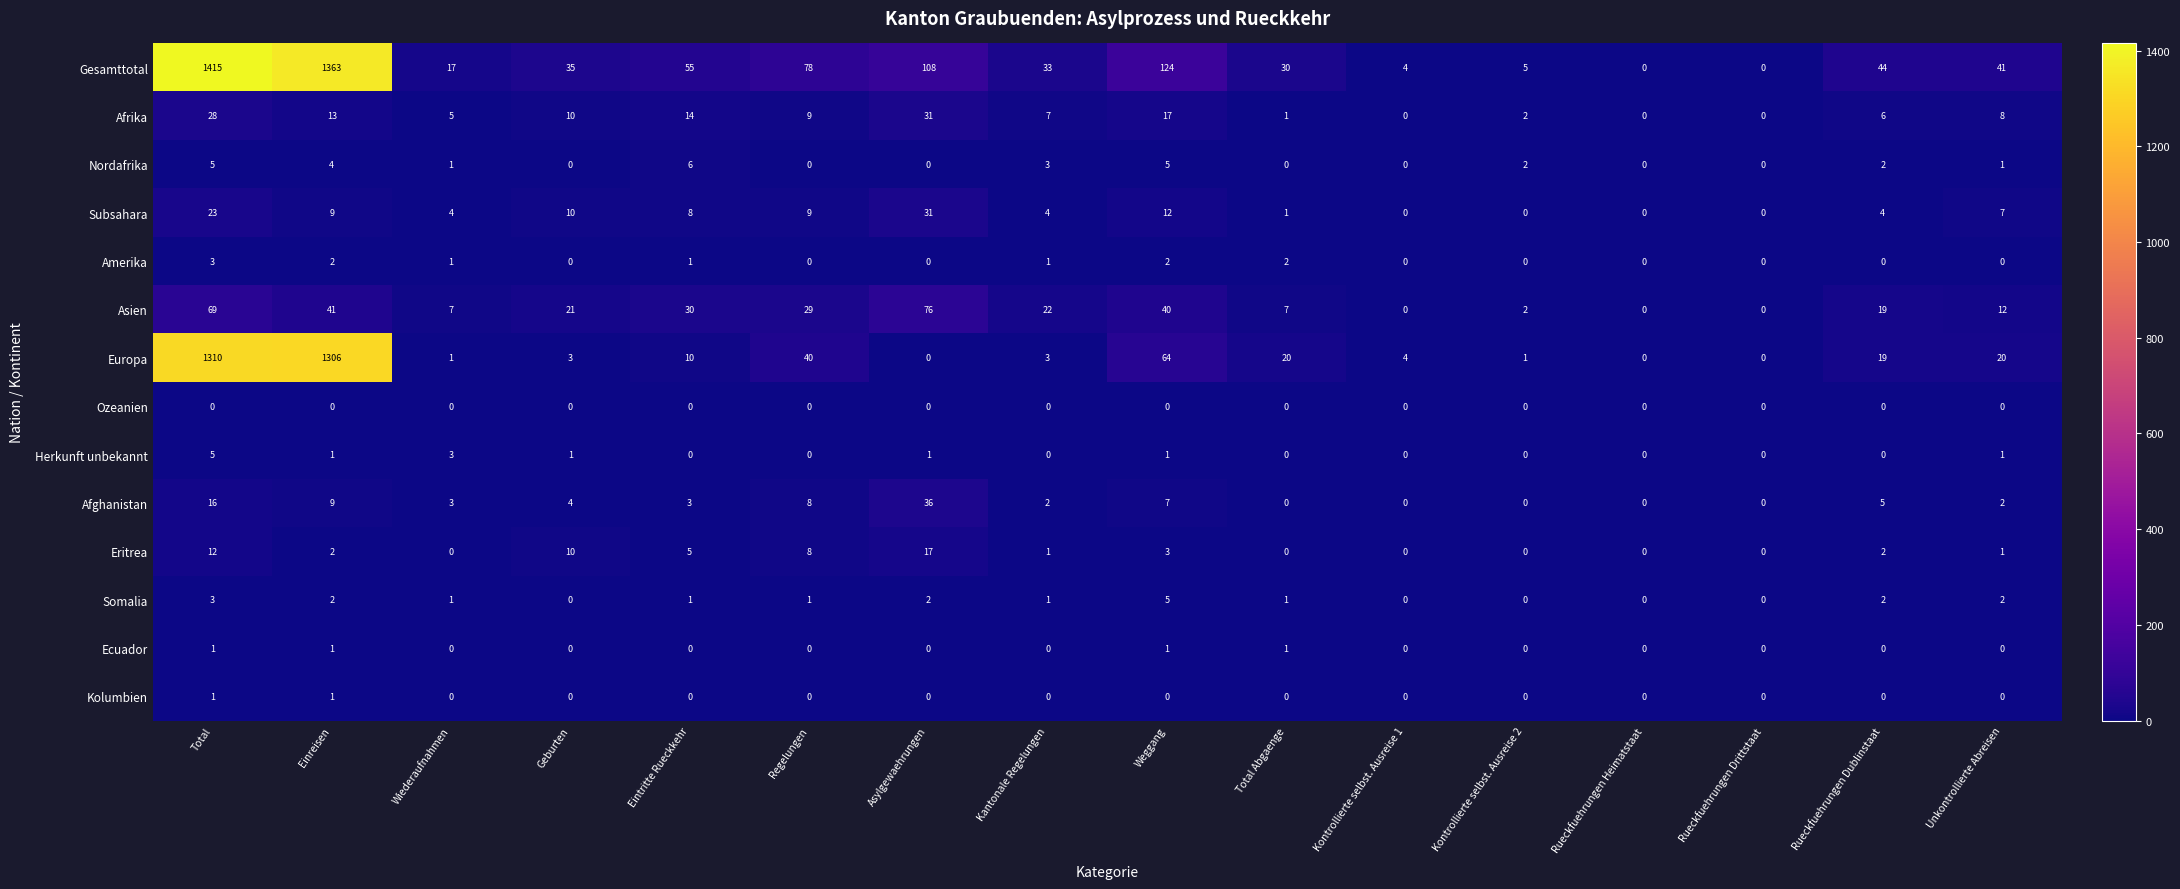

Is it true that Gesamttotal equals 2 at Kontrollierte selbst. Ausreise 1?

False